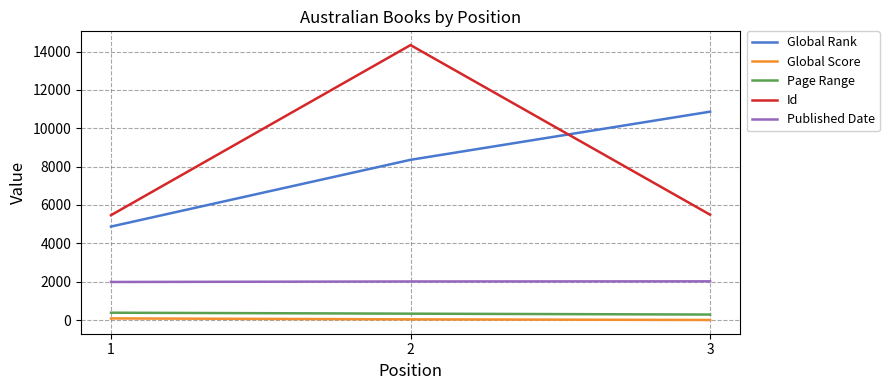

What is the difference between the maximum and minimum values in the Global Score series?

81